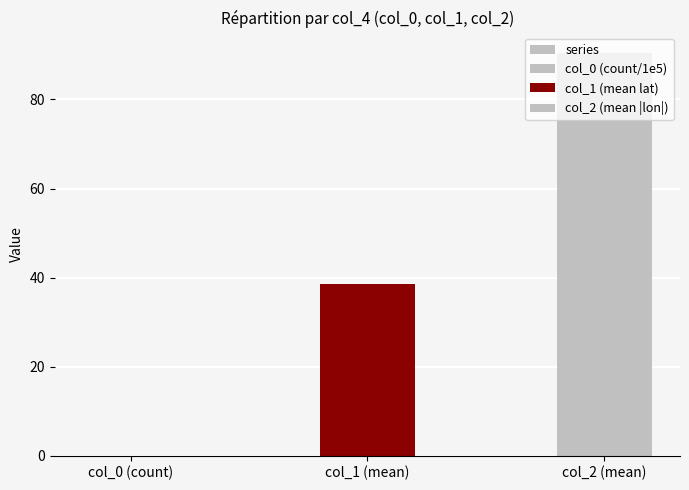

Is it true that the value at col_0 (count) is 0.0?

True